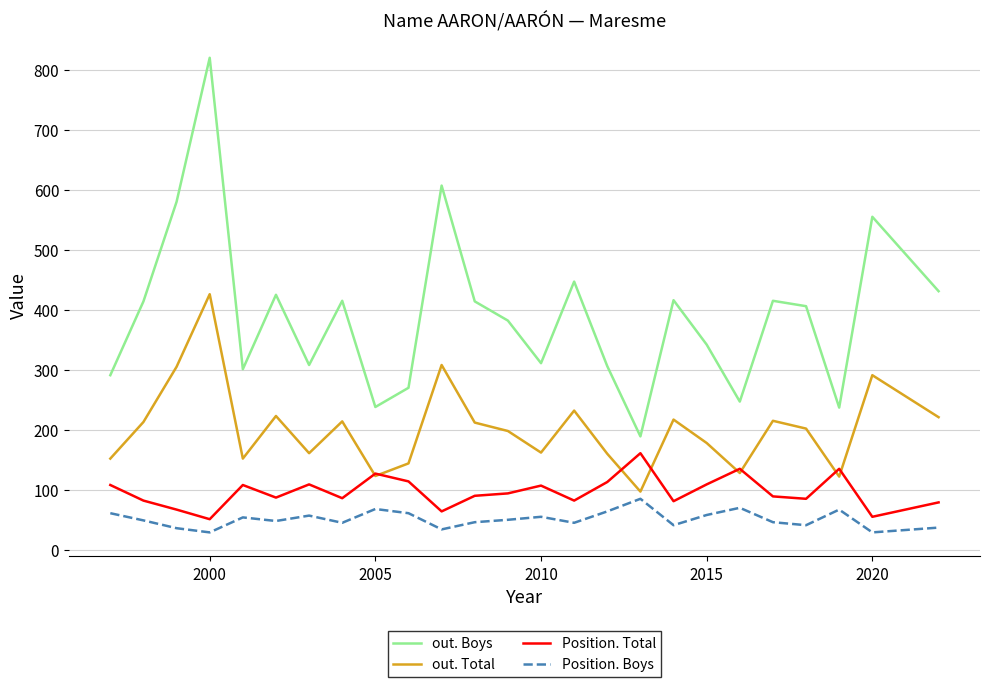

True or false: out. Boys and Position. Boys cross at least once.

False